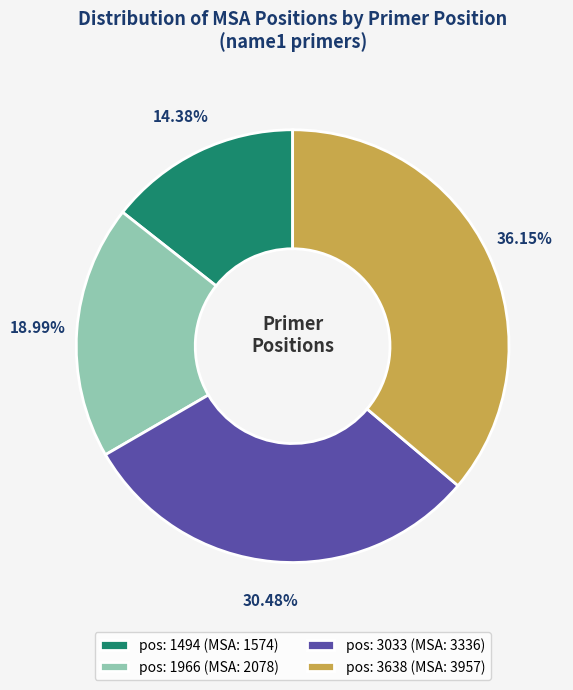

Does any single category account for the majority?

No